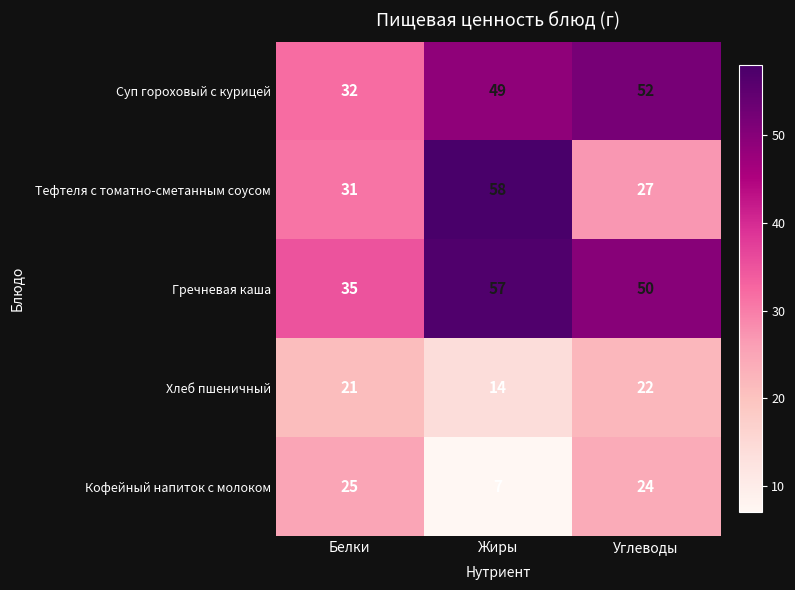

How many series are shown in this chart?

5